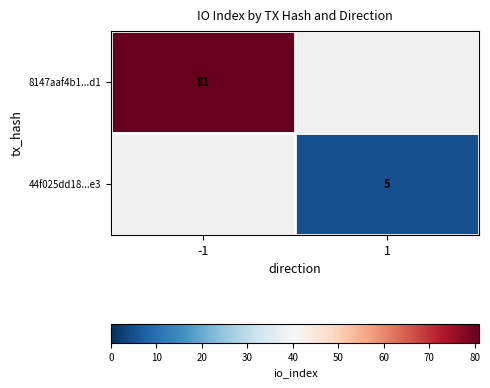

True or false: 44f025dd18...e3 has a value of 3 at 1.

False